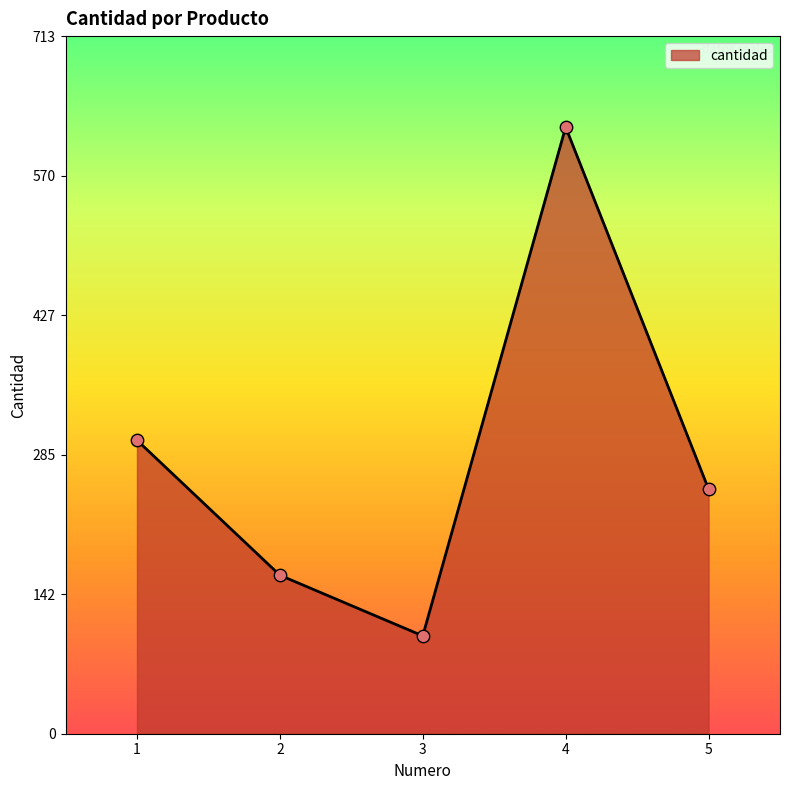

What is the ratio of the value at 4 to the value at 1?

2.1